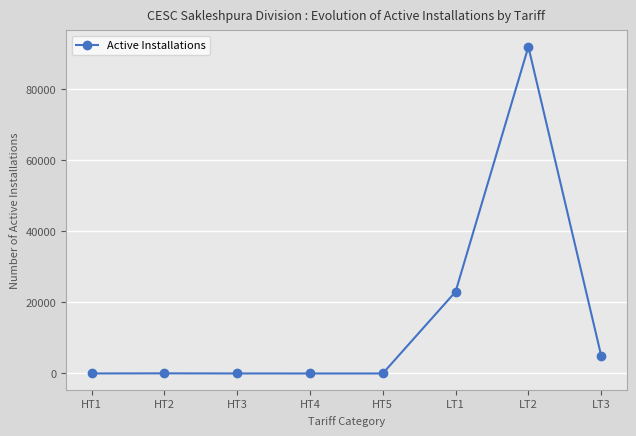

What is the difference between the second highest and minimum values?

23028